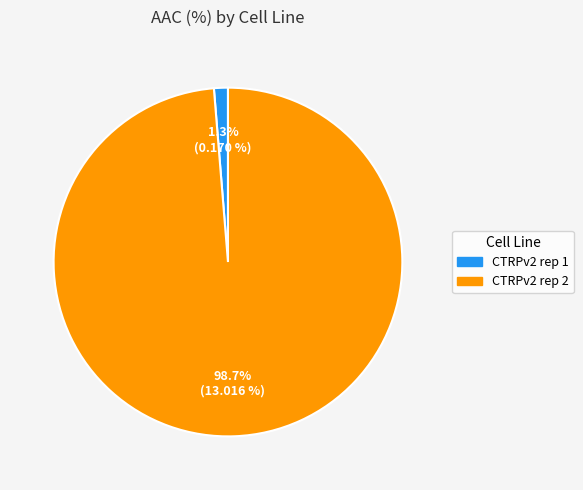

True or false: CTRPv2 rep 2 accounts for 99% of the total.

True